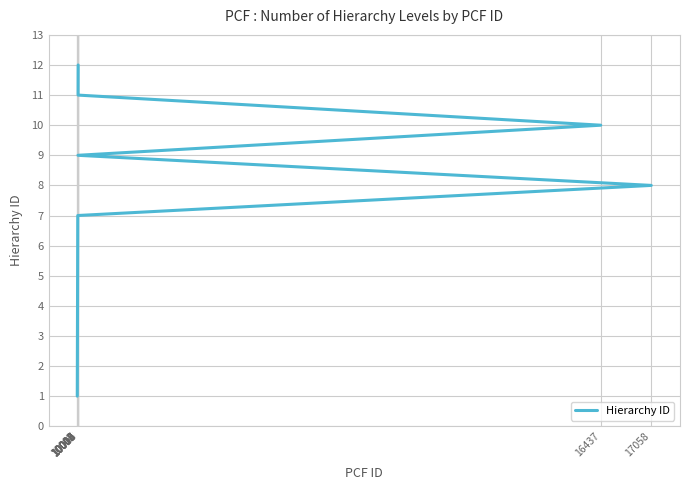

How many lines are shown in the chart?

1